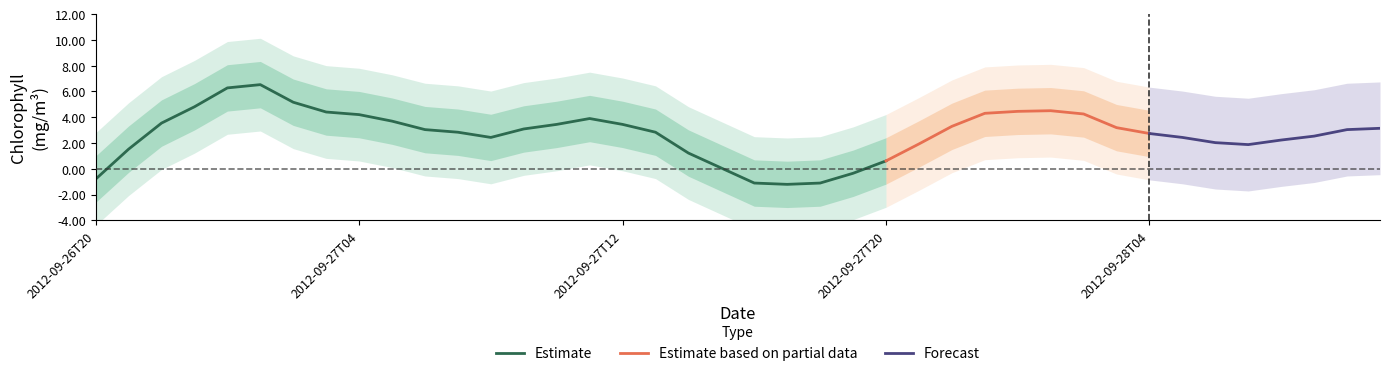

What is the maximum value for Estimate?

6.5